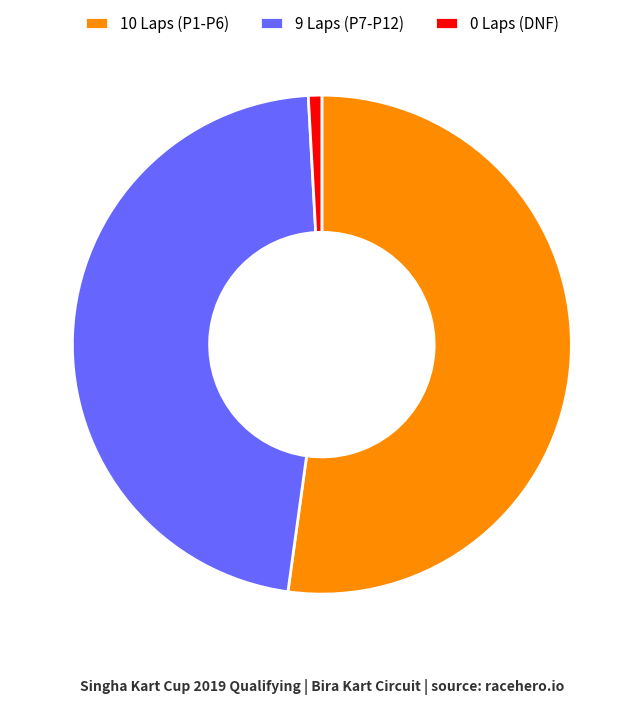

Is the sum of 10 Laps (P1-P6) and 9 Laps (P7-P12) greater than half?

Yes